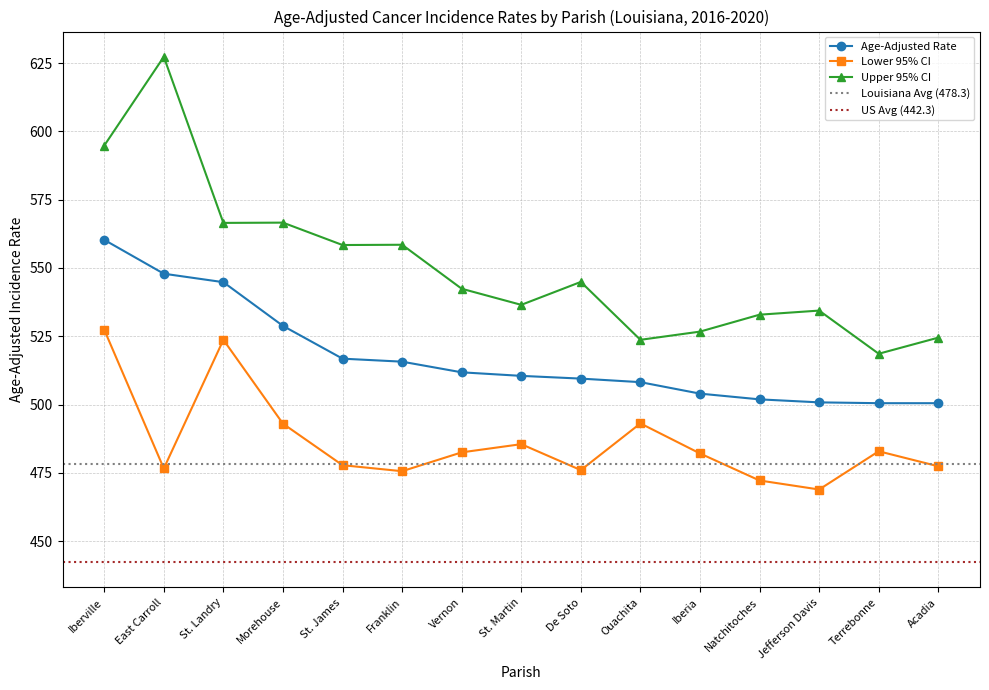

Rank the series by their maximum value, from highest to lowest.

Upper 95% CI, Age-Adjusted Rate, Lower 95% CI